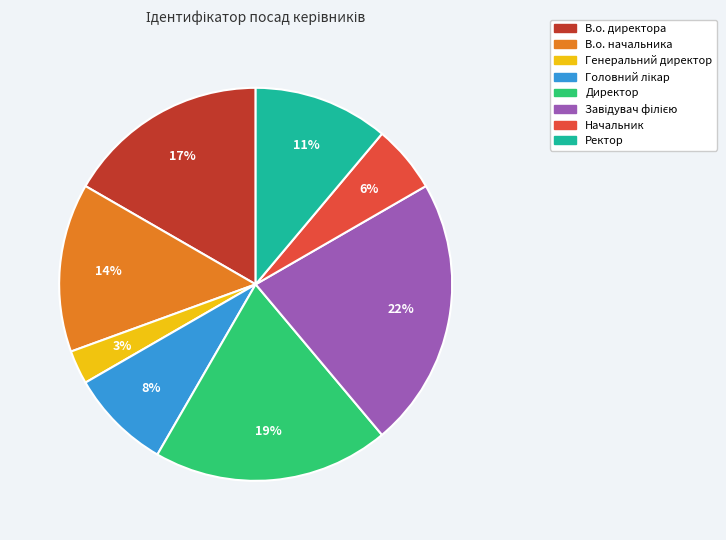

To the nearest percent, what percentage of the pie is Ректор?

11%